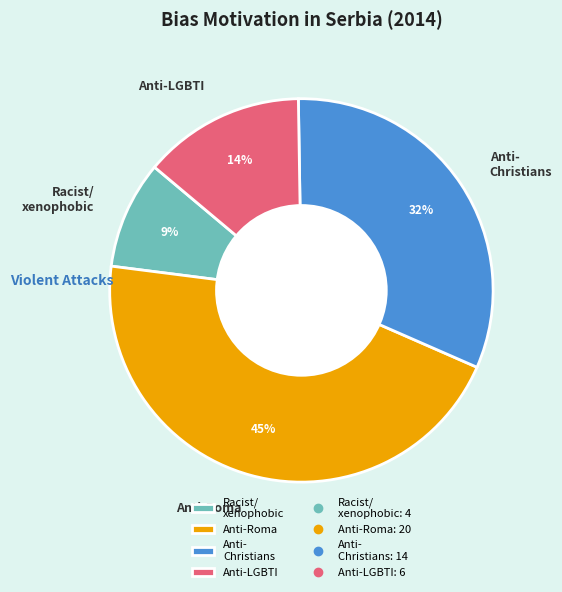

Count the number of slices in the pie.

4